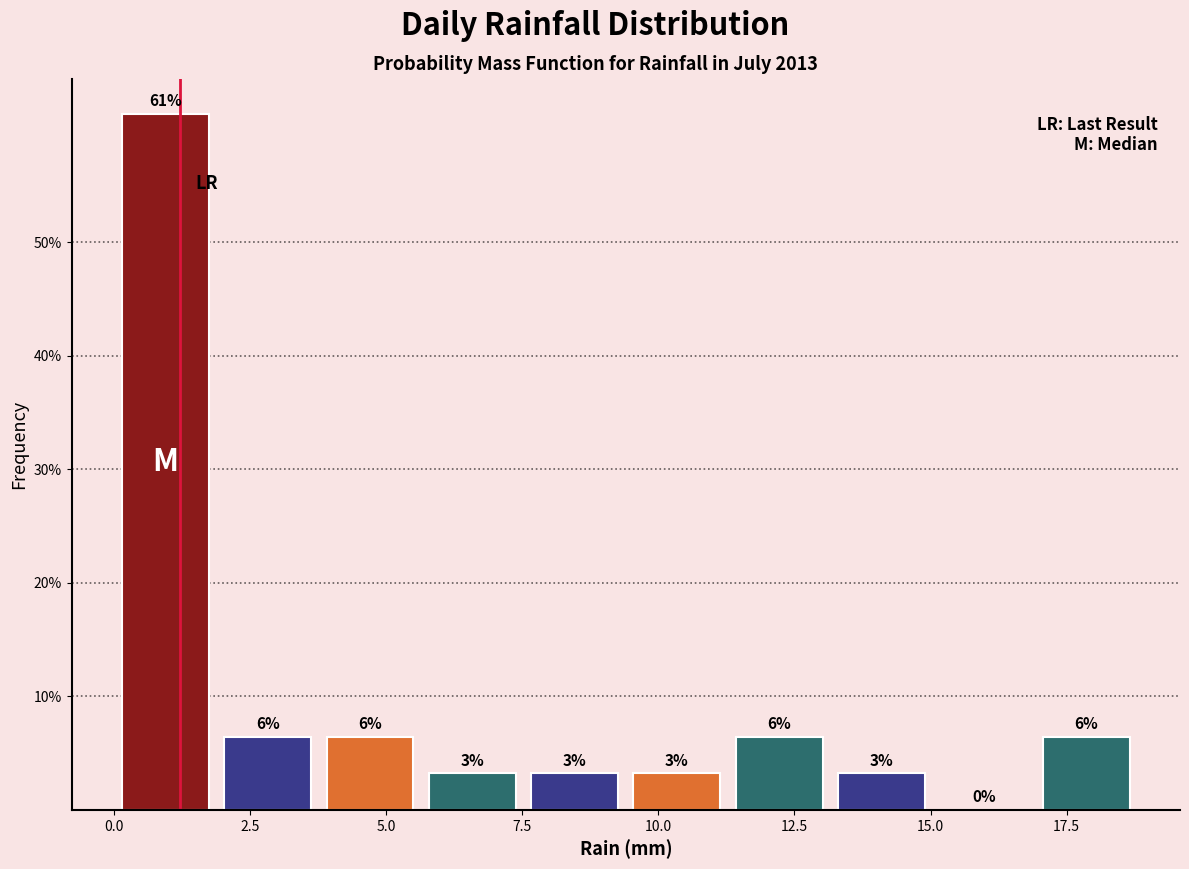

Read against the x-axis, roughly where is the centre of the tallest bar?

1.0